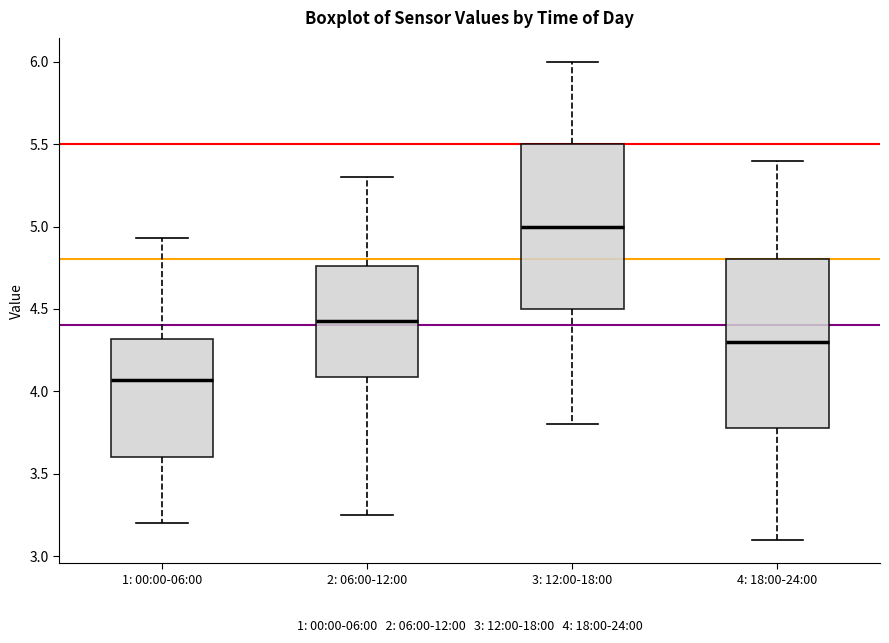

Which box has the lowest median line?

1: 00:00-06:00